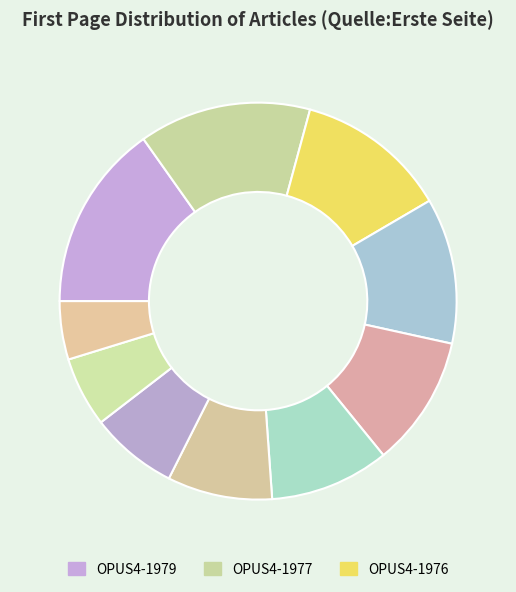

Count the number of slices in the pie.

10